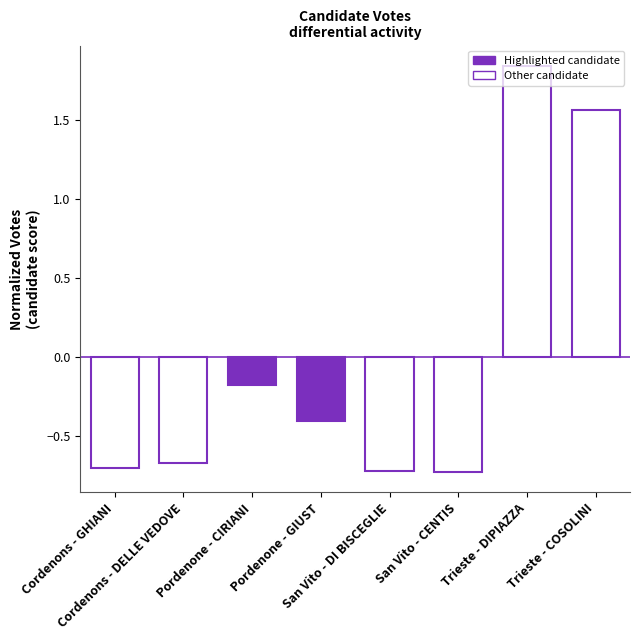

What is the difference between the maximum and minimum values?

2.6